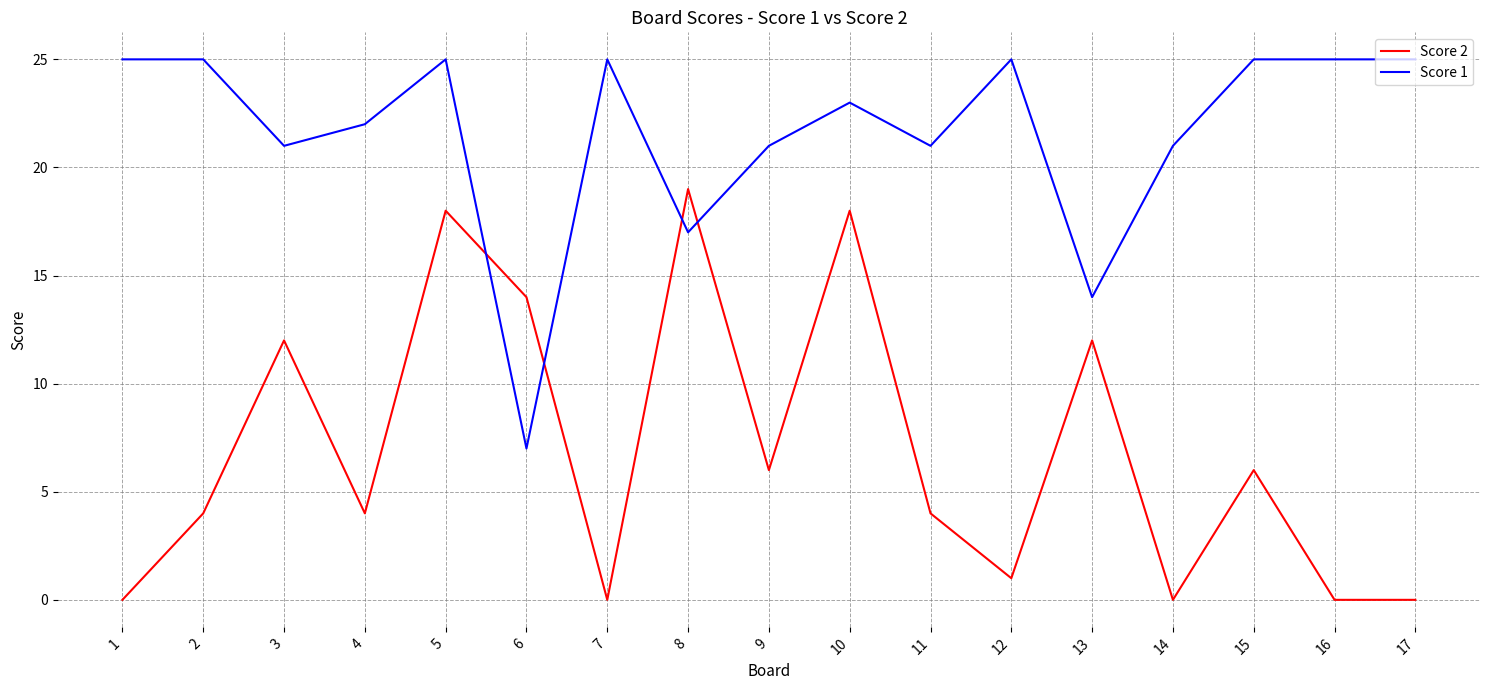

The Score 1 series shows 43 at 1. True or false?

False